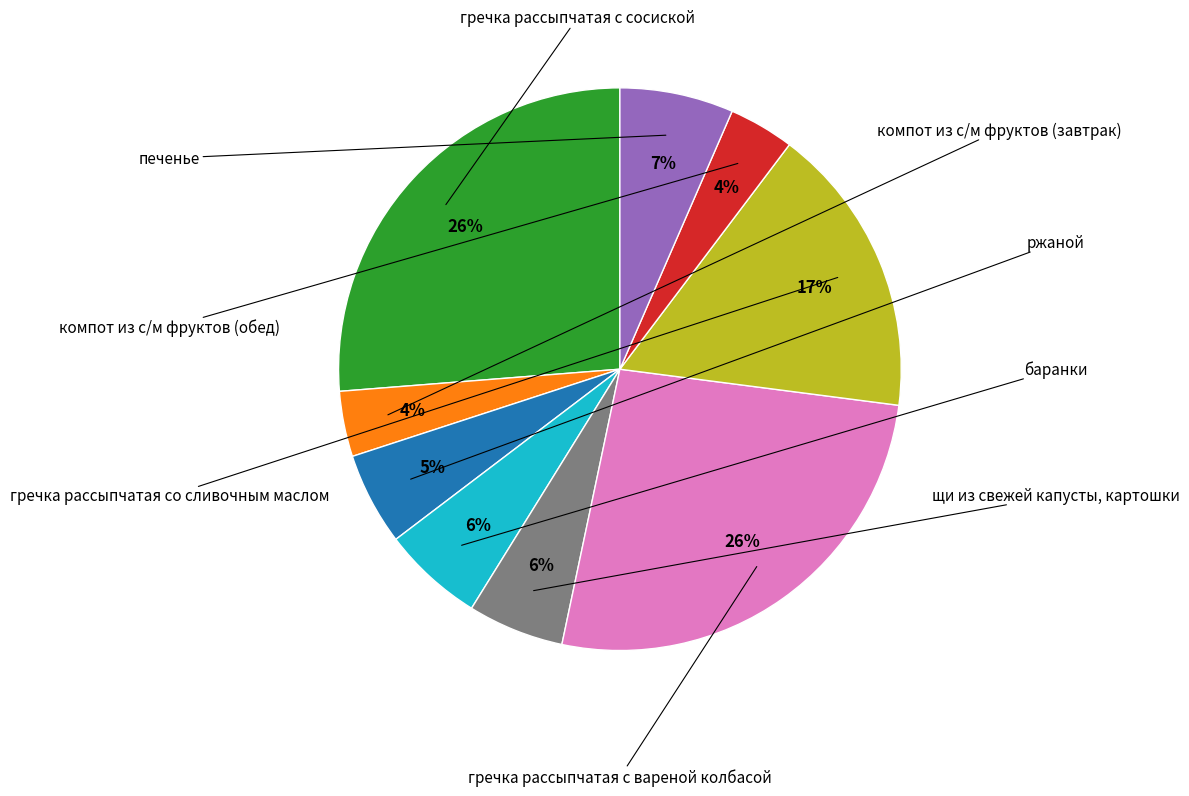

Is there any slice that represents more than half of the pie?

No